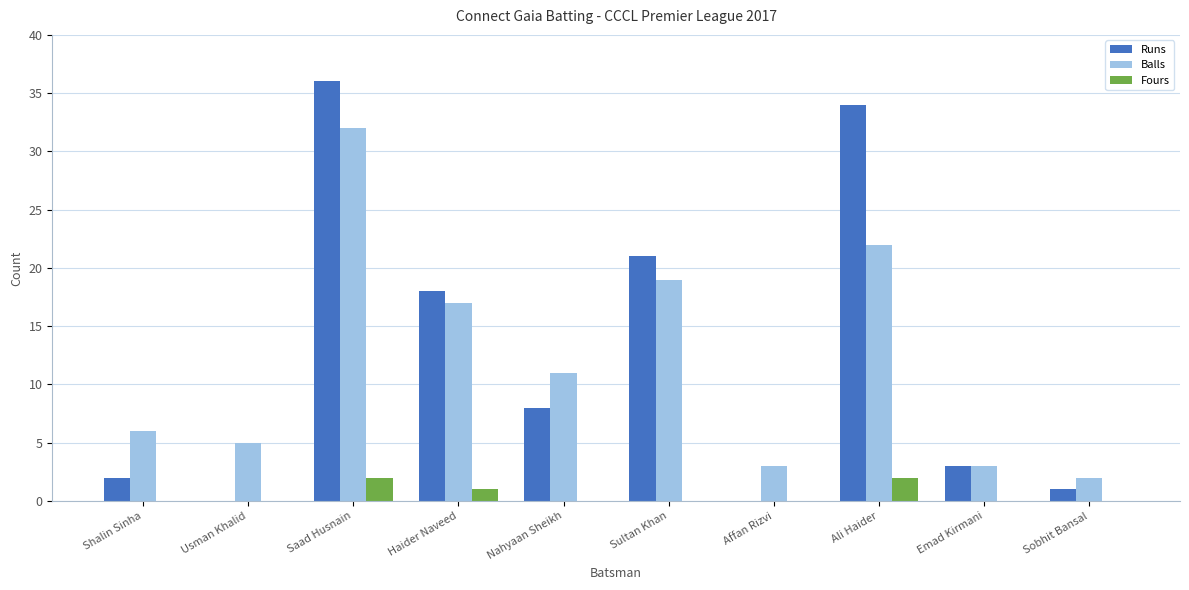

Is the value of Fours at Ali Haider greater than the value of Runs at Saad Husnain?

No